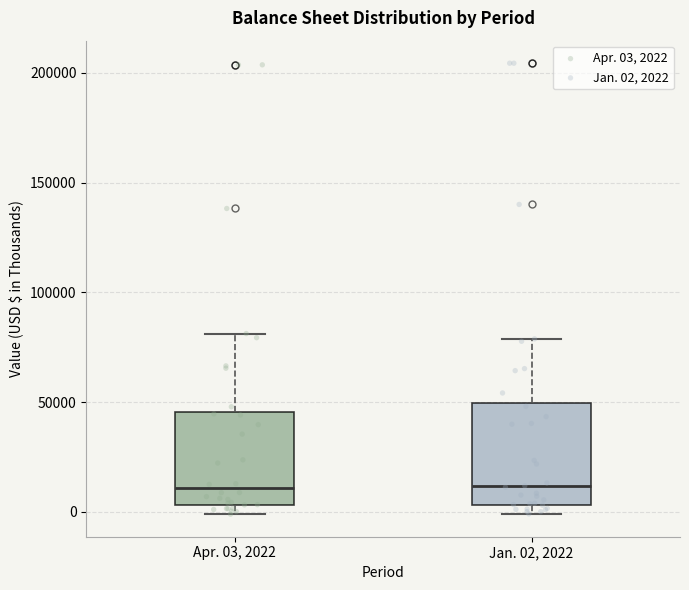

Reading left to right, read every box against the y-axis: the position of its median line, the range the box covers, and the ends of its whiskers. The values are not printed on the chart, so give them approximately, as read against the axis.

Apr. 03, 2022: median 10000, box 5000 to 45000, whiskers 0 to 80000
Jan. 02, 2022: median 10000, box 5000 to 50000, whiskers 0 to 80000